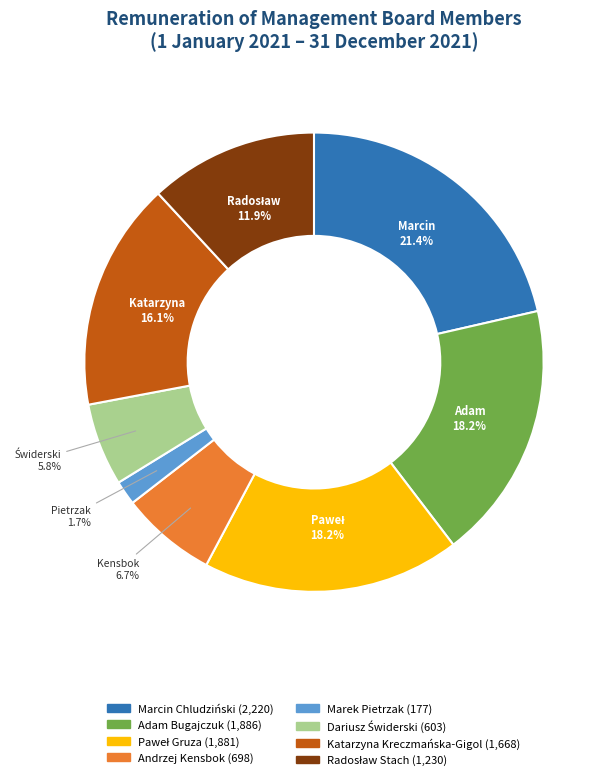

Is there any slice that represents more than half of the pie?

No